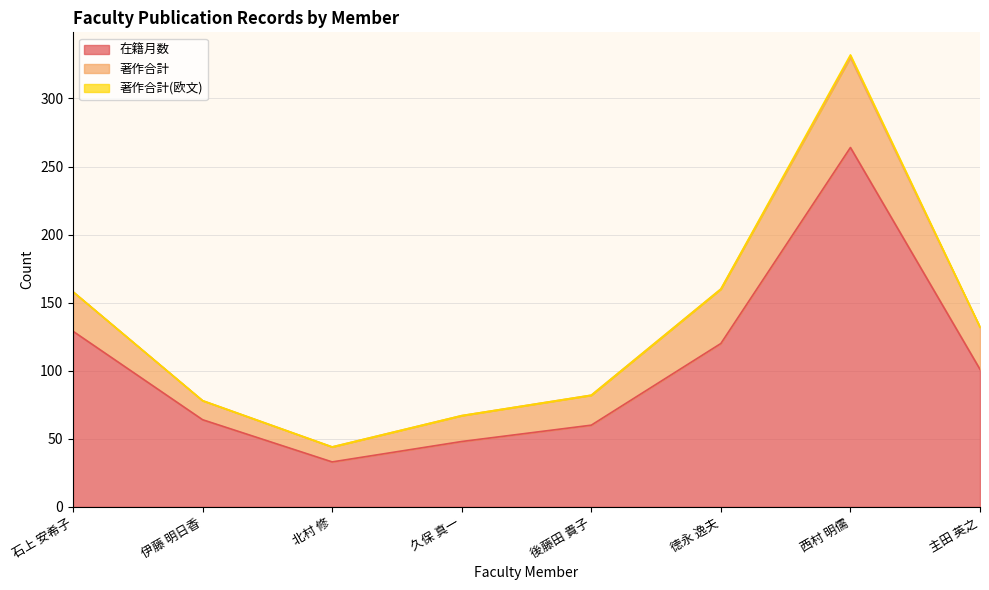

Between 石上 安希子 and 北村 修, which series saw the biggest shift?

在籍月数